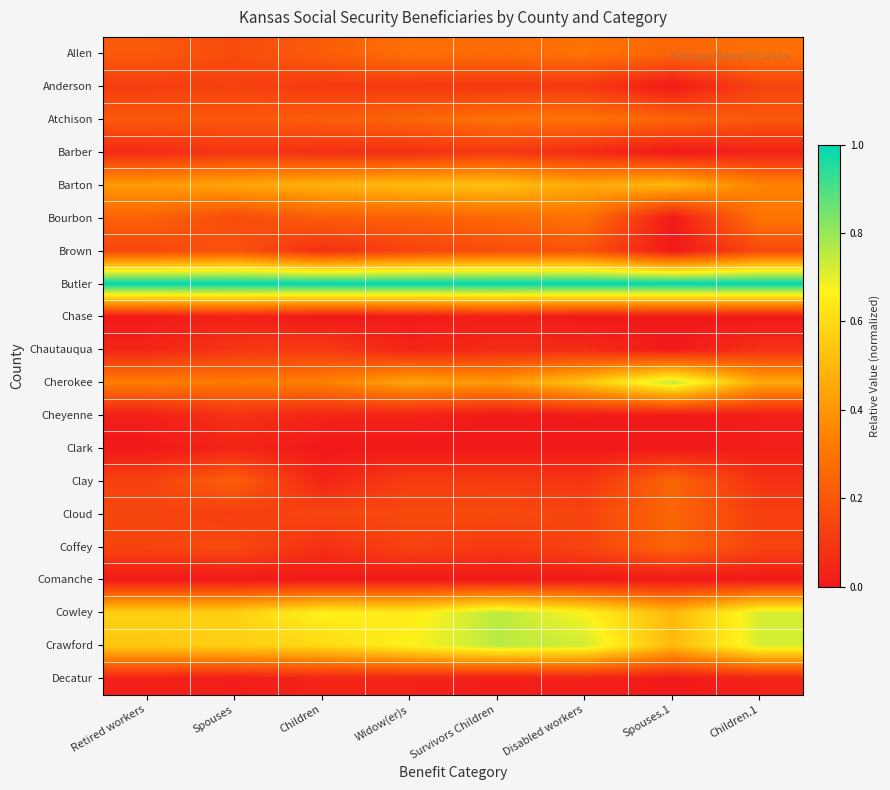

Reading left to right, extract all data points from this chart.

Allen: Retired workers=0.2	Spouses=0.2	Children=0.2	Widow(er)s=0.3	Survivors Children=0.3	Disabled workers=0.3	Spouses.1=0.2	Children.1=0.3
Anderson: Retired workers=0.1	Spouses=0.1	Children=0.1	Widow(er)s=0.1	Survivors Children=0.1	Disabled workers=0.1	Spouses.1=0.0	Children.1=0.1
Atchison: Retired workers=0.2	Spouses=0.2	Children=0.2	Widow(er)s=0.2	Survivors Children=0.3	Disabled workers=0.3	Spouses.1=0.2	Children.1=0.2
Barber: Retired workers=0.1	Spouses=0.1	Children=0.1	Widow(er)s=0.1	Survivors Children=0.1	Disabled workers=0.1	Spouses.1=0.0	Children.1=0.0
Barton: Retired workers=0.4	Spouses=0.4	Children=0.5	Widow(er)s=0.5	Survivors Children=0.5	Disabled workers=0.5	Spouses.1=0.5	Children.1=0.3
Bourbon: Retired workers=0.2	Spouses=0.2	Children=0.2	Widow(er)s=0.2	Survivors Children=0.3	Disabled workers=0.3	Spouses.1=0.0	Children.1=0.3
Brown: Retired workers=0.1	Spouses=0.2	Children=0.1	Widow(er)s=0.1	Survivors Children=0.2	Disabled workers=0.2	Spouses.1=0.0	Children.1=0.2
Butler: Retired workers=1.0	Spouses=1.0	Children=1.0	Widow(er)s=1.0	Survivors Children=1.0	Disabled workers=1.0	Spouses.1=1.0	Children.1=1.0
Chase: Retired workers=0.0	Spouses=0.0	Children=0.0	Widow(er)s=0.0	Survivors Children=0.0	Disabled workers=0.0	Spouses.1=0.0	Children.1=0.0
Chautauqua: Retired workers=0.0	Spouses=0.1	Children=0.1	Widow(er)s=0.0	Survivors Children=0.1	Disabled workers=0.1	Spouses.1=0.0	Children.1=0.1
Cherokee: Retired workers=0.3	Spouses=0.3	Children=0.3	Widow(er)s=0.4	Survivors Children=0.4	Disabled workers=0.5	Spouses.1=0.8	Children.1=0.5
Cheyenne: Retired workers=0.0	Spouses=0.1	Children=0.0	Widow(er)s=0.0	Survivors Children=0.0	Disabled workers=0.0	Spouses.1=0.0	Children.1=0.0
Clark: Retired workers=0.0	Spouses=0.0	Children=0.0	Widow(er)s=0.0	Survivors Children=0.0	Disabled workers=0.0	Spouses.1=0.0	Children.1=0.0
Clay: Retired workers=0.1	Spouses=0.2	Children=0.0	Widow(er)s=0.1	Survivors Children=0.1	Disabled workers=0.1	Spouses.1=0.2	Children.1=0.1
Cloud: Retired workers=0.1	Spouses=0.1	Children=0.1	Widow(er)s=0.2	Survivors Children=0.2	Disabled workers=0.1	Spouses.1=0.2	Children.1=0.1
Coffey: Retired workers=0.1	Spouses=0.2	Children=0.1	Widow(er)s=0.1	Survivors Children=0.1	Disabled workers=0.1	Spouses.1=0.2	Children.1=0.1
Comanche: Retired workers=0.0	Spouses=0.0	Children=0.0	Widow(er)s=0.0	Survivors Children=0.0	Disabled workers=0.0	Spouses.1=0.0	Children.1=0.0
Cowley: Retired workers=0.6	Spouses=0.6	Children=0.7	Widow(er)s=0.6	Survivors Children=0.8	Disabled workers=0.7	Spouses.1=0.5	Children.1=0.7
Crawford: Retired workers=0.5	Spouses=0.6	Children=0.6	Widow(er)s=0.7	Survivors Children=0.8	Disabled workers=0.7	Spouses.1=0.5	Children.1=0.7
Decatur: Retired workers=0.0	Spouses=0.0	Children=0.0	Widow(er)s=0.0	Survivors Children=0.0	Disabled workers=0.0	Spouses.1=0.0	Children.1=0.0